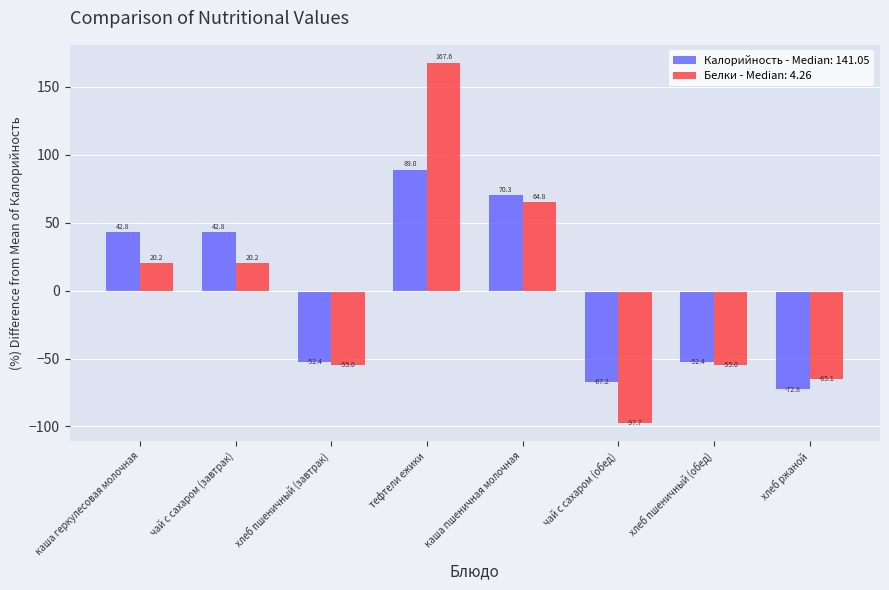

What is the maximum value shown in the chart?

167.6